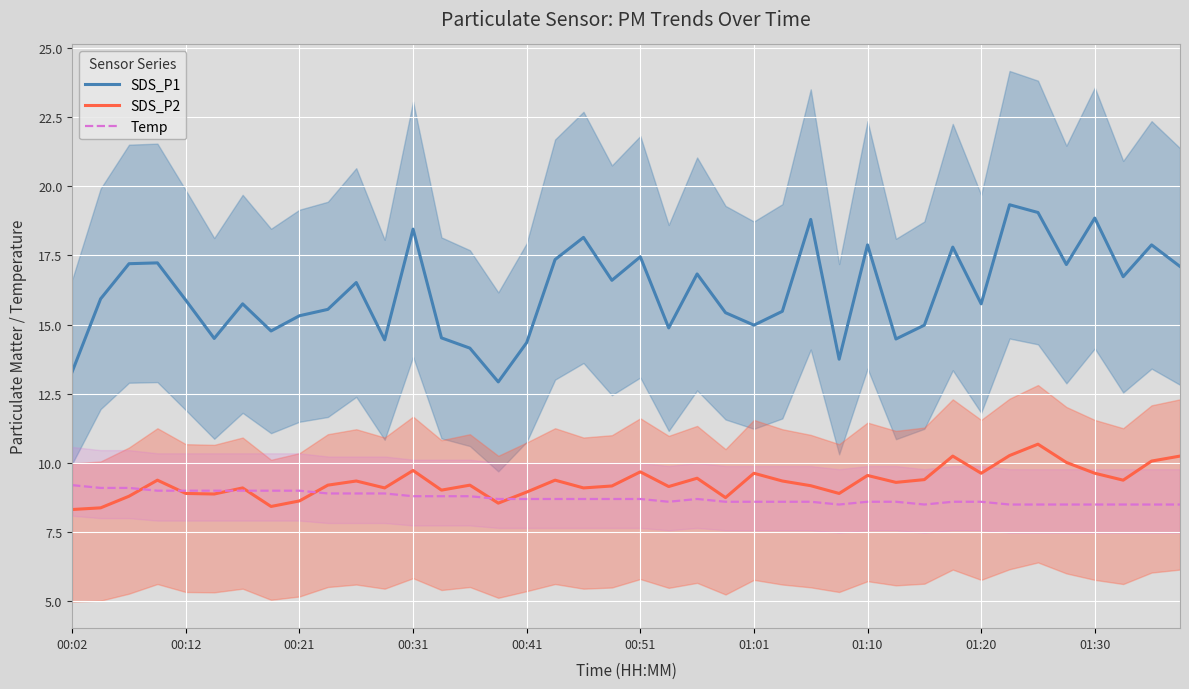

What is the sum of the SDS_P2 values at 39 and 35?

20.3